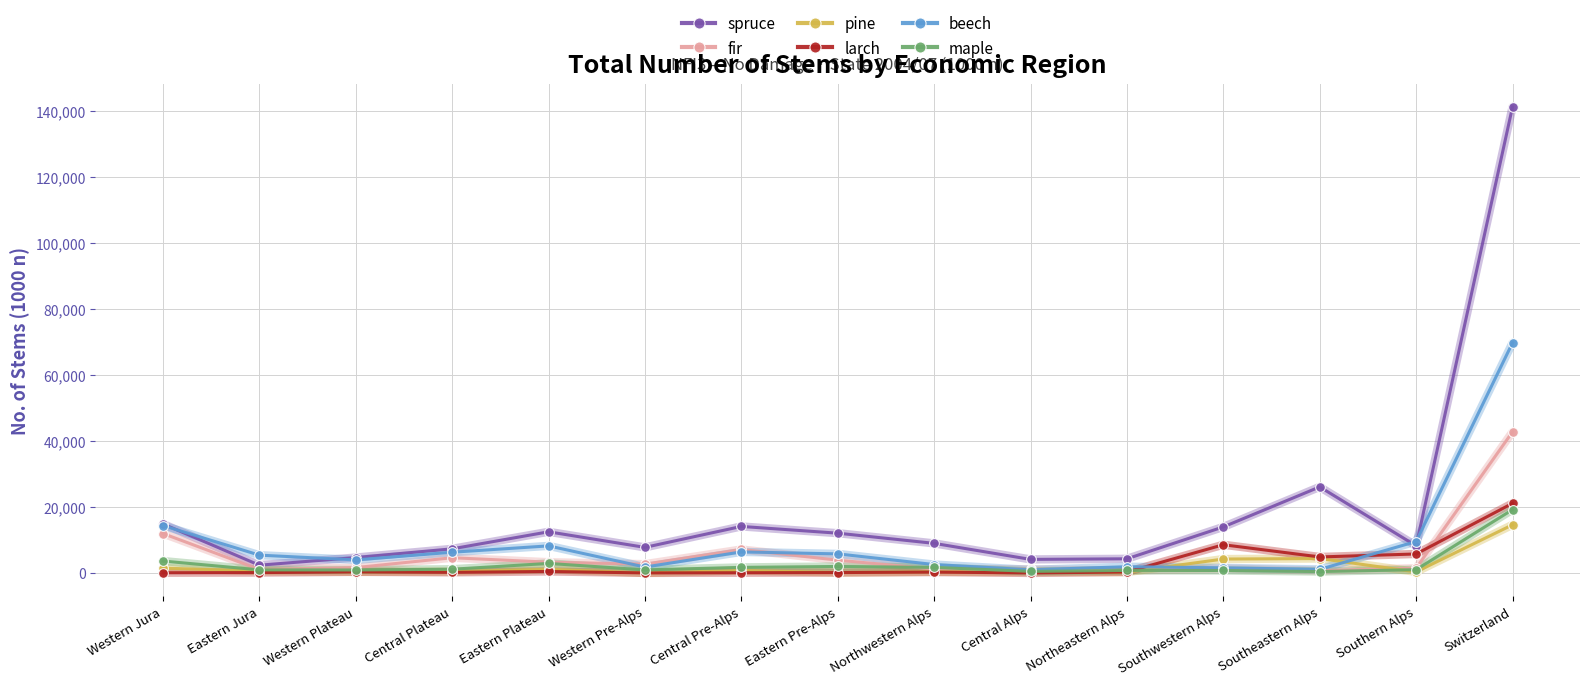

How many categories are shown in the chart?

15